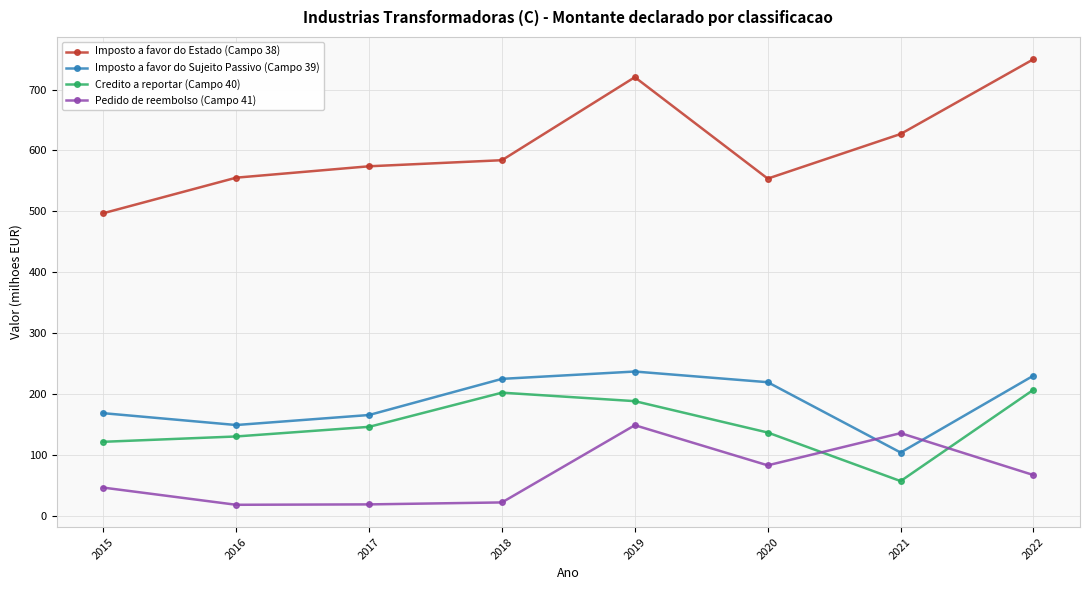

What is the difference between the maximum and second lowest values in the Pedido de reembolso (Campo 41) series?

129.9